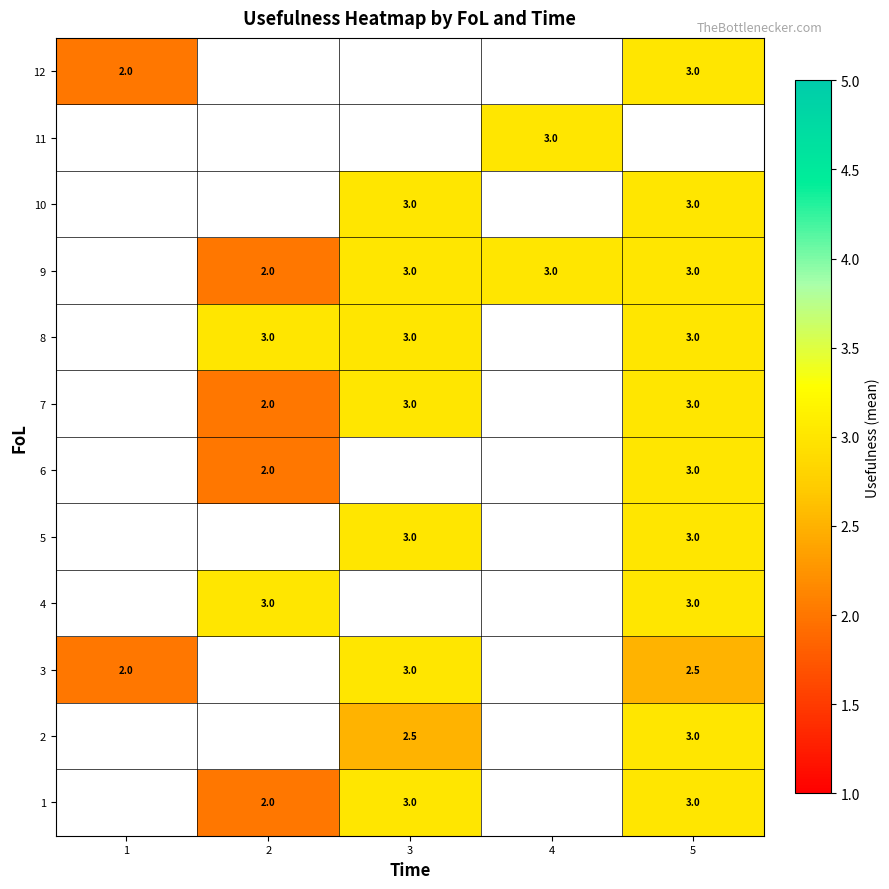

Count the number of categories in the chart.

5